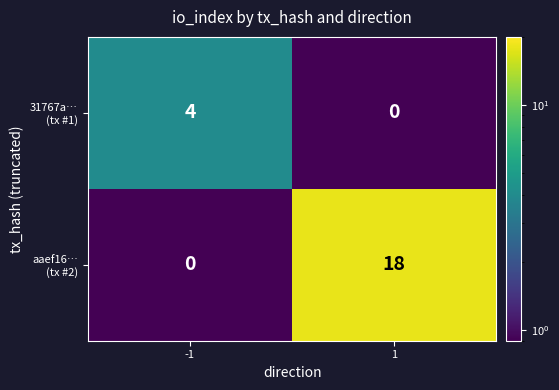

What is the maximum value shown in the chart?

18